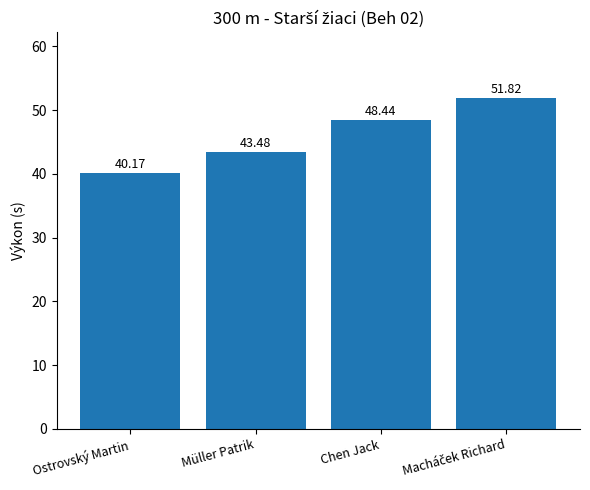

Approximately how many times larger is the value at Chen Jack compared to Müller Patrik?

1.1